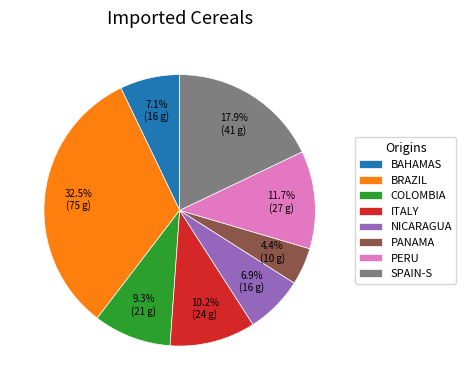

Which slice is the smallest?

PANAMA